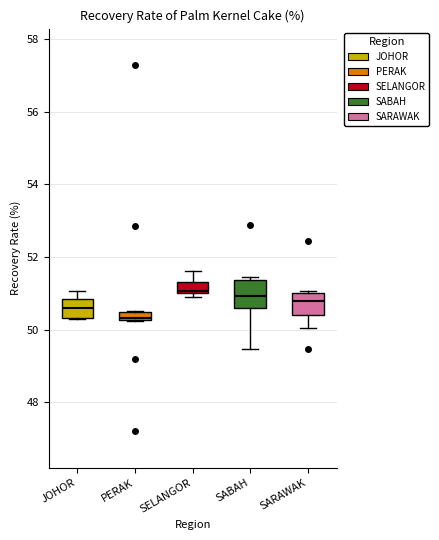

Where does the lower whisker of the box for SARAWAK end on the y-axis? The values are not printed on the chart, so give them approximately, as read against the axis.

50.0